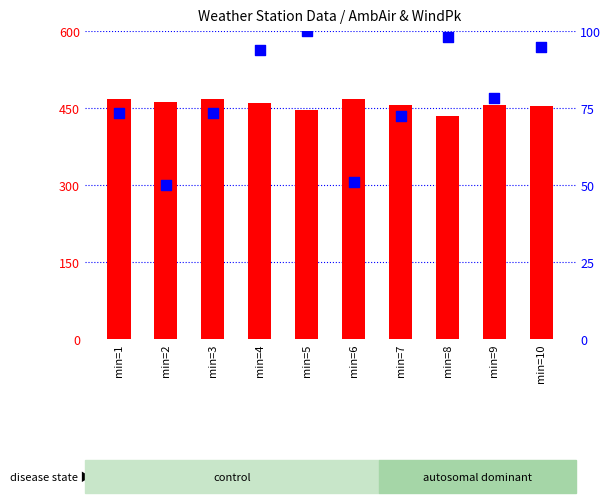

What are all the series names shown in the legend?

count, percentile rank within the sample